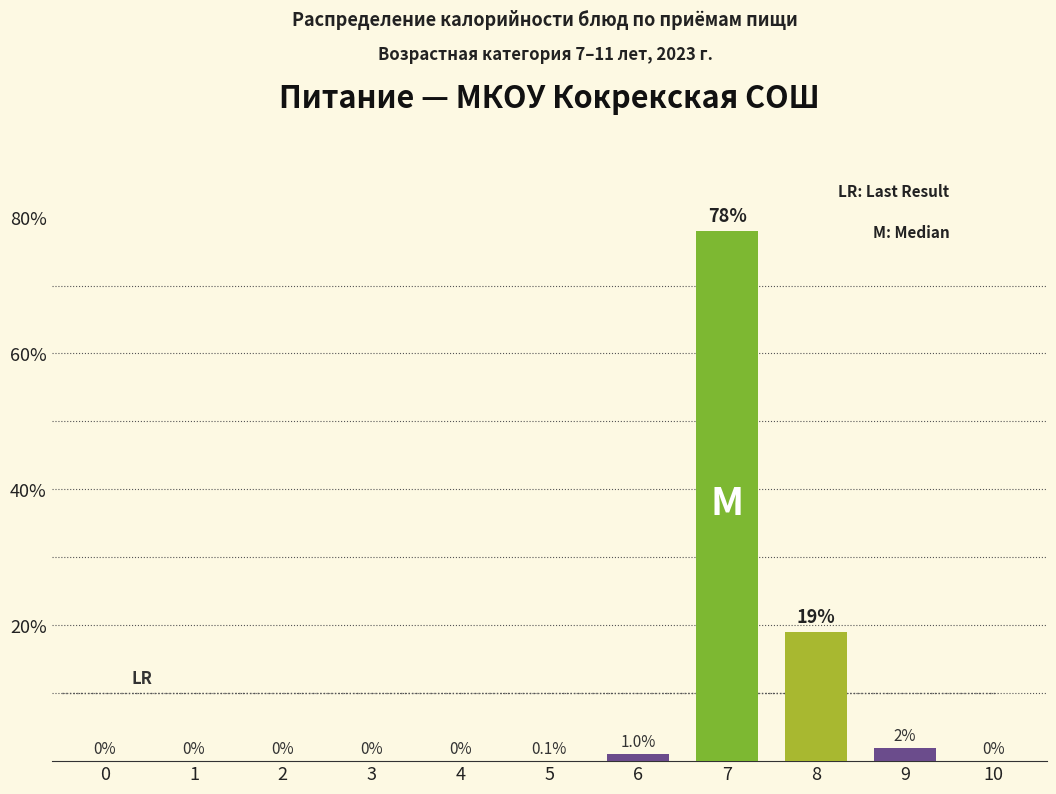

Between 5 and 8, which is larger?

8